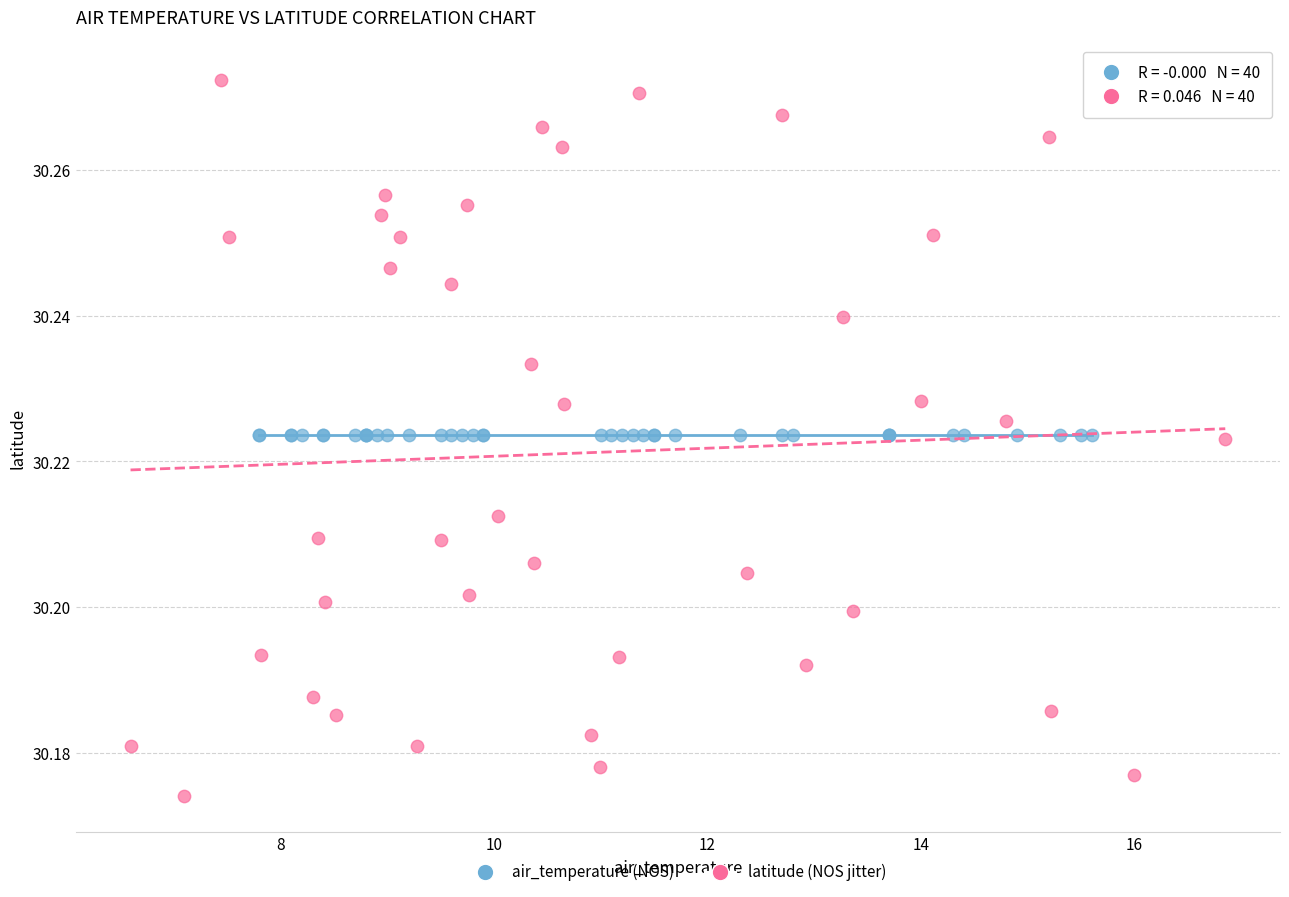

Which series contains the lowest Y value?

latitude (NOS jitter)